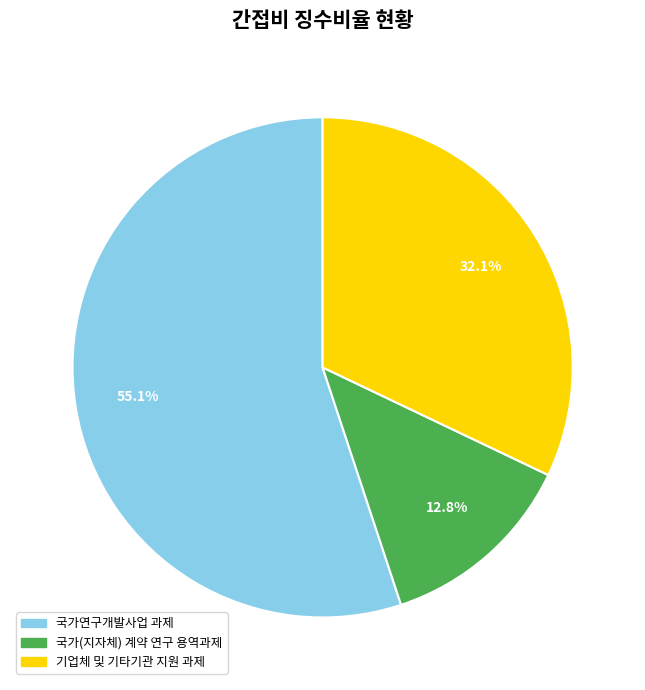

How many slices are in this pie chart?

3